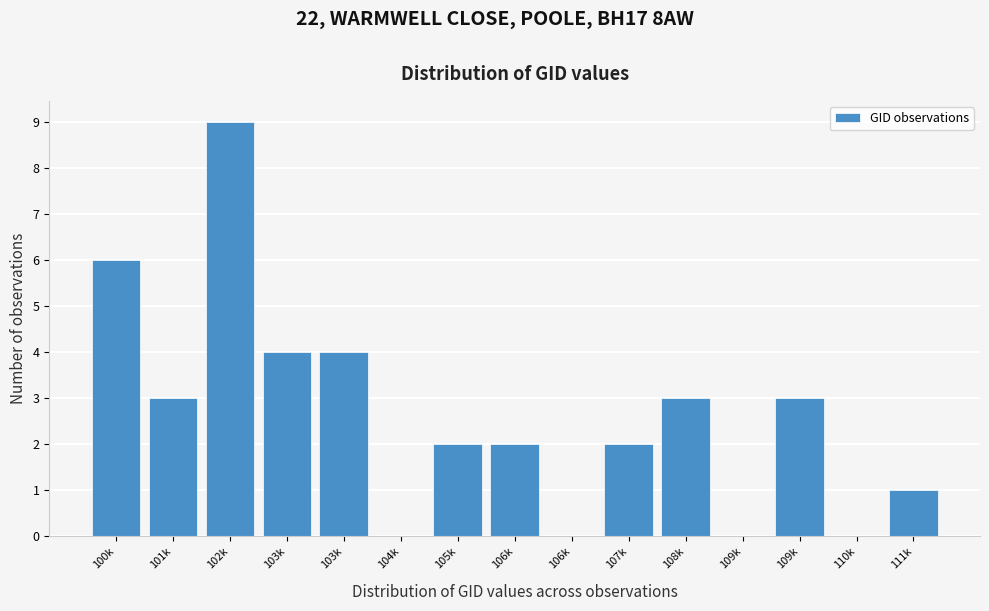

How many distinct data groups are displayed?

1